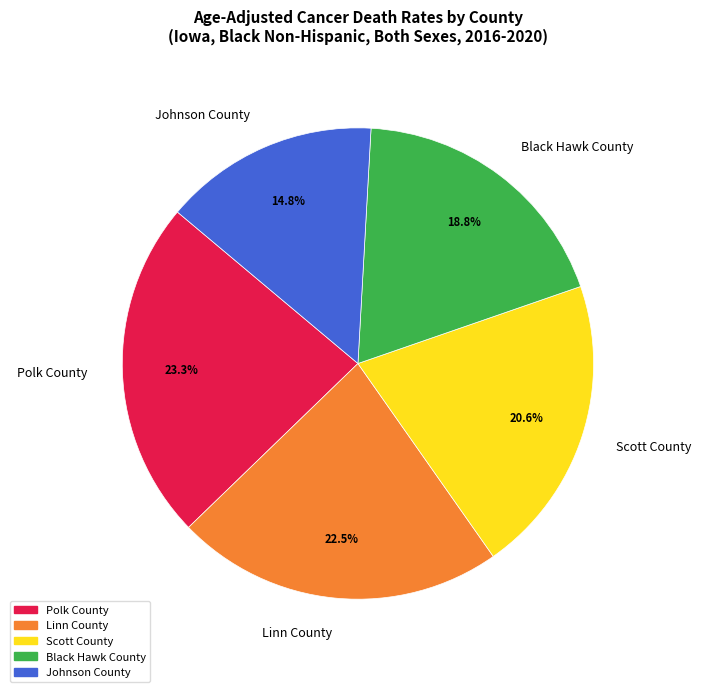

Rank the categories by value from lowest to highest.

Johnson County, Black Hawk County, Scott County, Linn County, Polk County